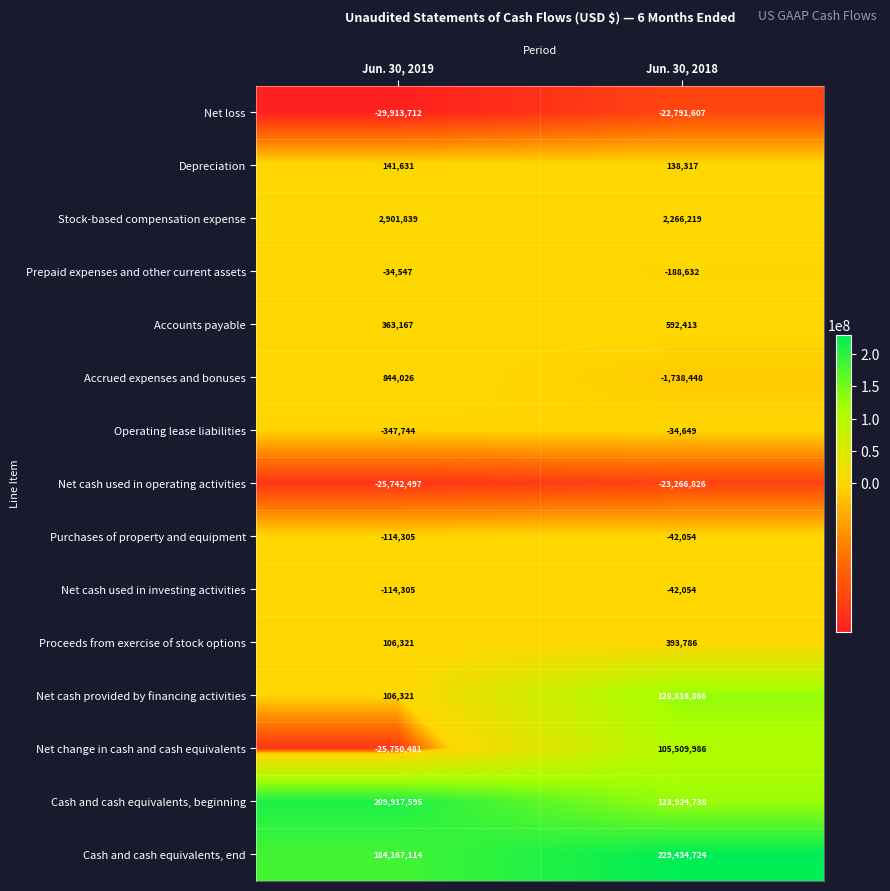

The Net loss series shows -51932459 at Jun. 30, 2019. True or false?

False